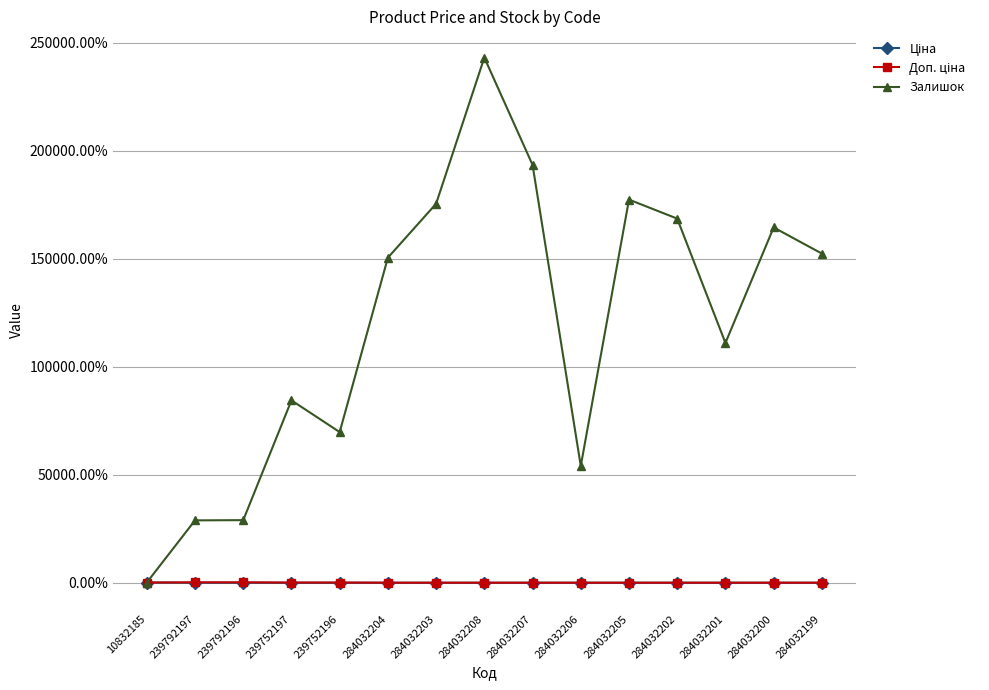

Is this an area chart (filled region under the line)?

No